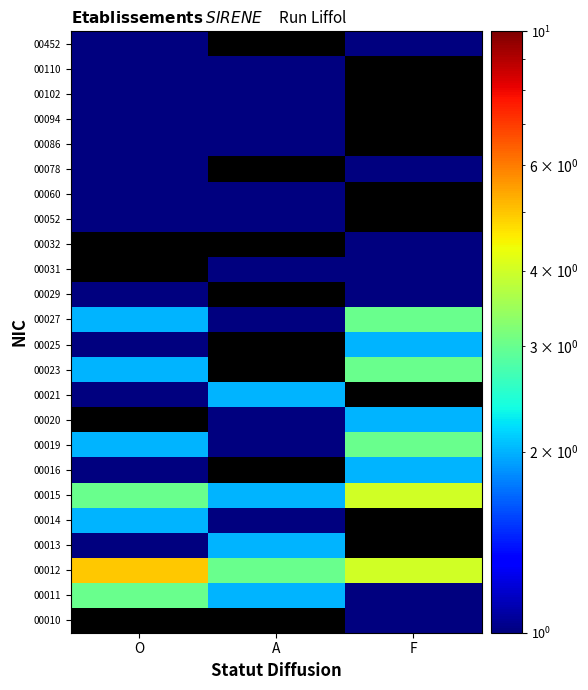

List the series in order of their peak value, lowest first.

00029, 00052, 00013, 00014, 00010, 00060, 00078, 00086, 00094, 00102, 00110, 00452, 00016, 00021, 00025, 00011, 00019, 00023, 00027, 00015, 00012, 00020, 00031, 00032